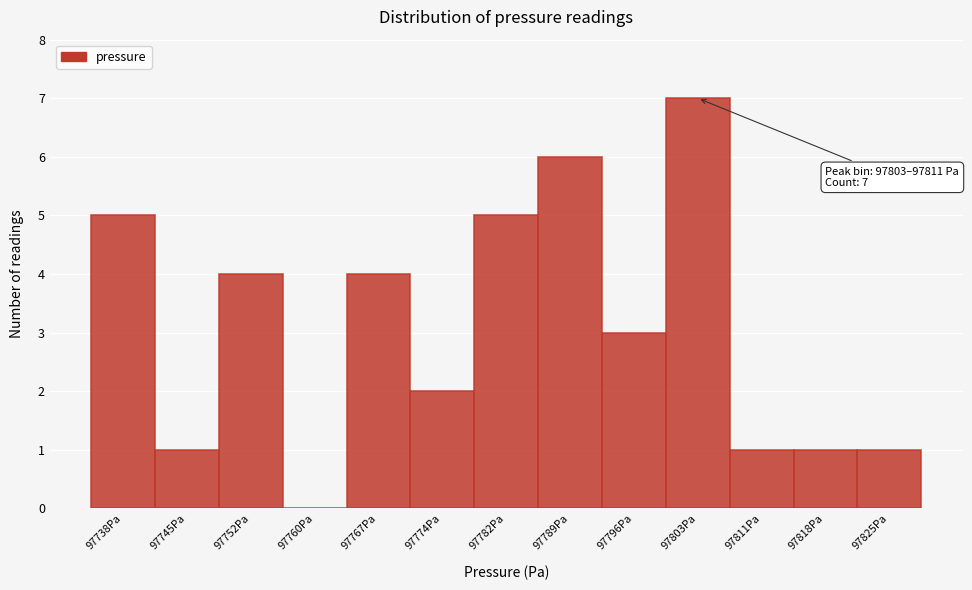

Reading right to left, extract all data points from this chart.

97825Pa=1	97818Pa=1	97811Pa=1	97803Pa=7	97796Pa=3	97789Pa=6	97782Pa=5	97774Pa=2	97767Pa=4	97760Pa=0	97752Pa=4	97745Pa=1	97738Pa=5